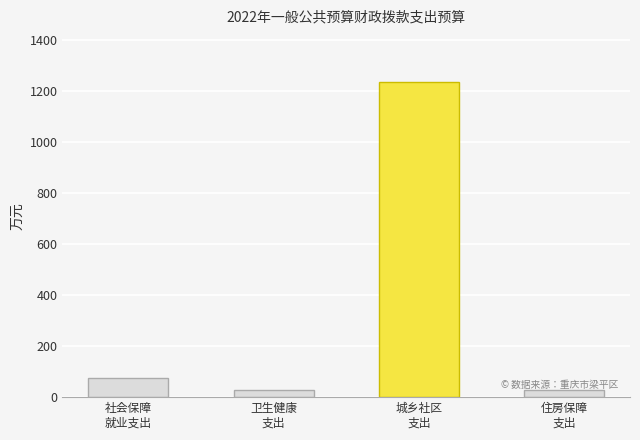

What is the difference between the second highest and second lowest values?

44.9